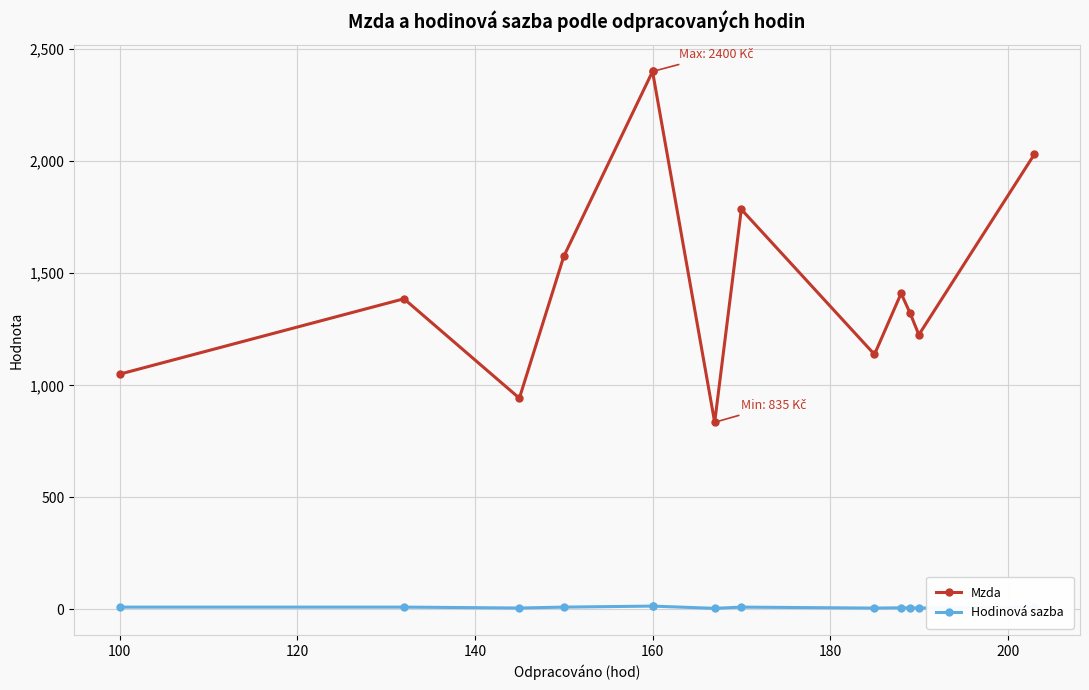

Which series has the largest total across all categories?

Mzda